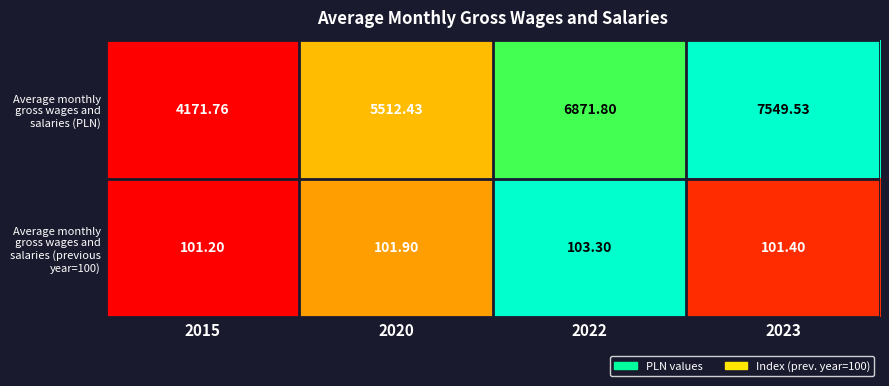

Which series has the largest range (max minus min)?

Average monthly gross wages and salaries (PLN)